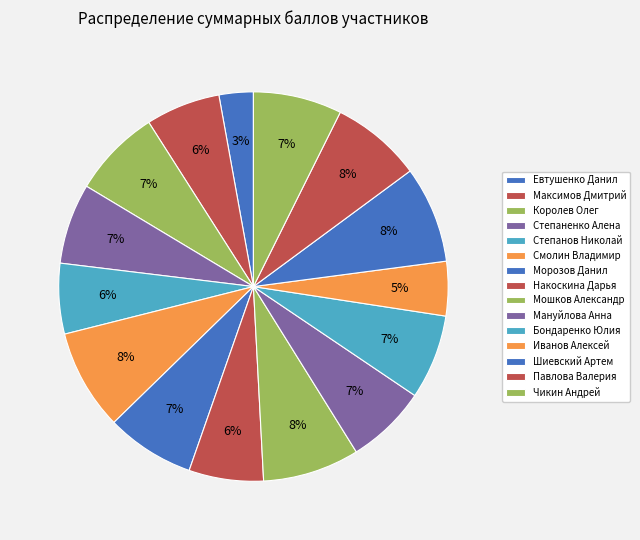

What percentage is the Смолин Владимир slice, to the nearest percent?

8%